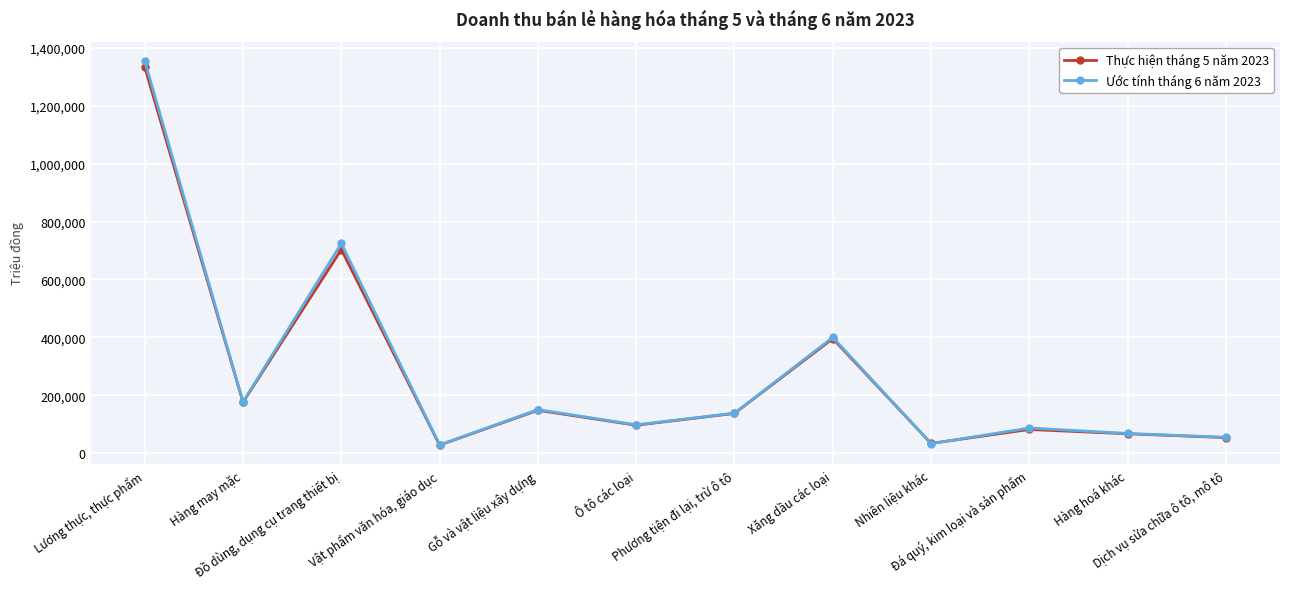

Where is Ước tính tháng 6 năm 2023 nearest to the value 691654?

Đồ dùng, dụng cụ trang thiết bị